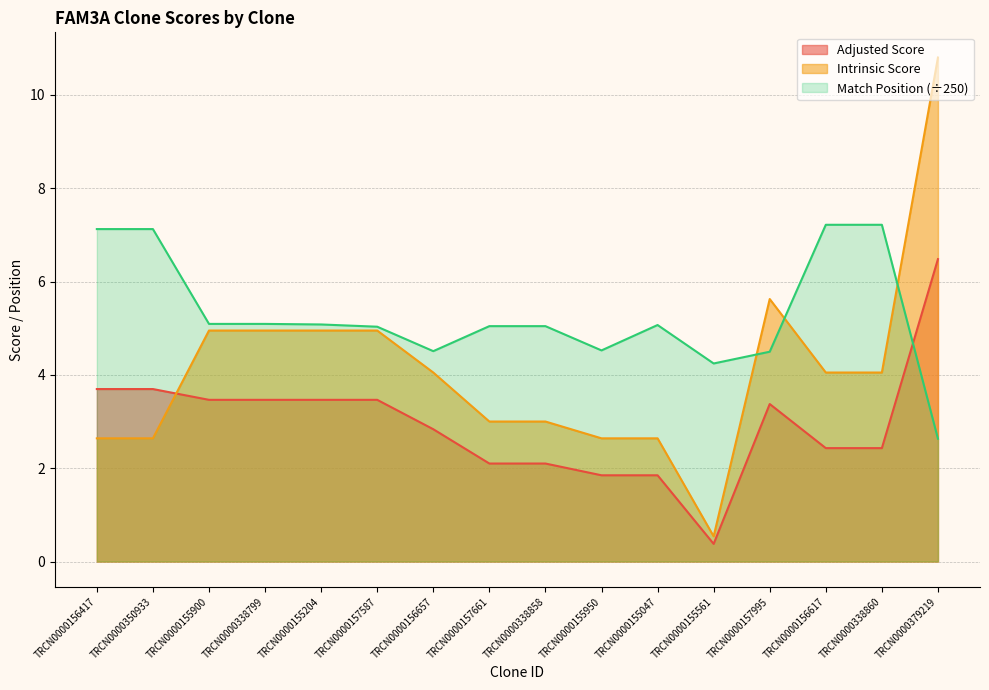

Reading right to left, what are all the values shown in this chart?

Match Position: 2.6	7.2	7.2	4.5	4.2	5.1	4.5	5.0	5.0	4.5	5.0	5.1	5.1	5.1	7.1	7.1
Adjusted Score: 6.5	2.4	2.4	3.4	0.4	1.8	1.8	2.1	2.1	2.8	3.5	3.5	3.5	3.5	3.7	3.7
Intrinsic Score: 10.8	4.0	4.0	5.6	0.5	2.6	2.6	3.0	3.0	4.0	5.0	5.0	5.0	5.0	2.6	2.6